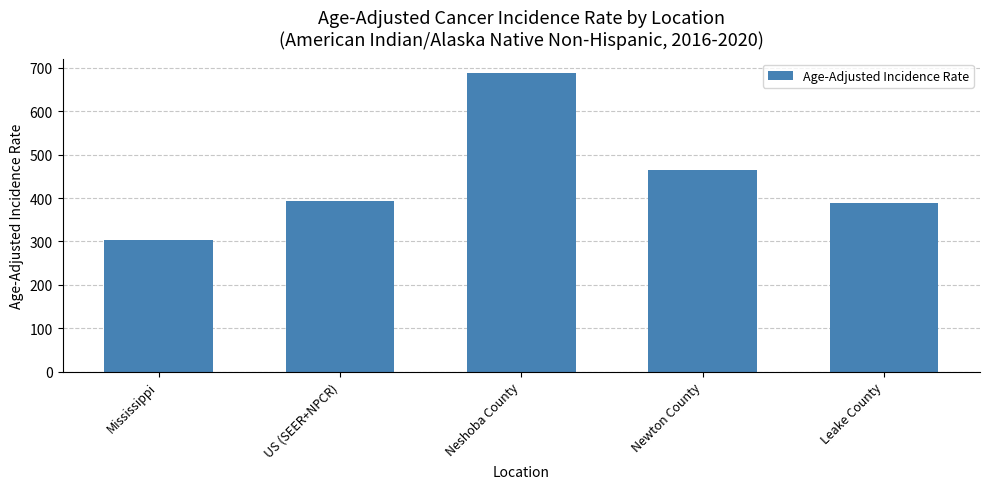

What is the label of the 2nd bar from the left?

US (SEER+NPCR)